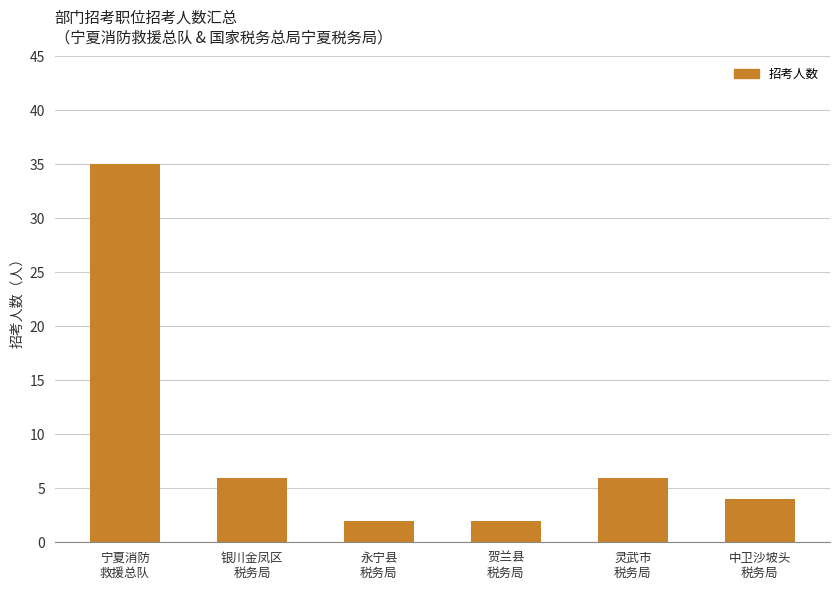

Reading left to right, extract all data points from this chart.

35	6	2	2	6	4